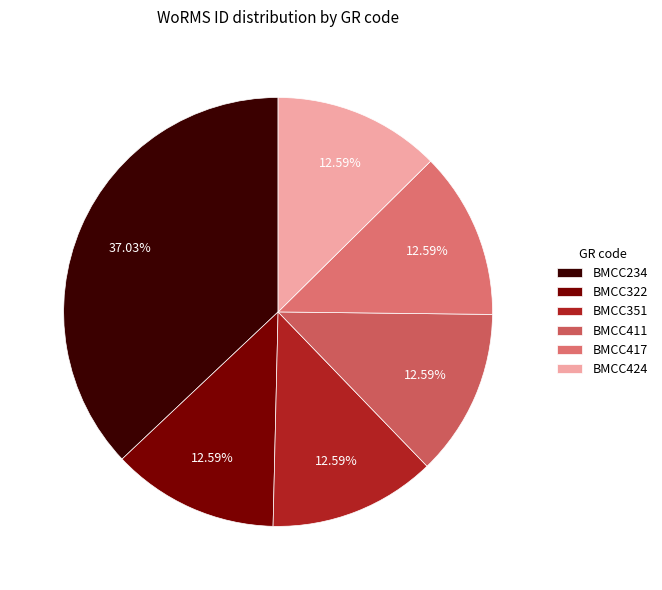

To the nearest percent, what portion does BMCC322 represent?

13%